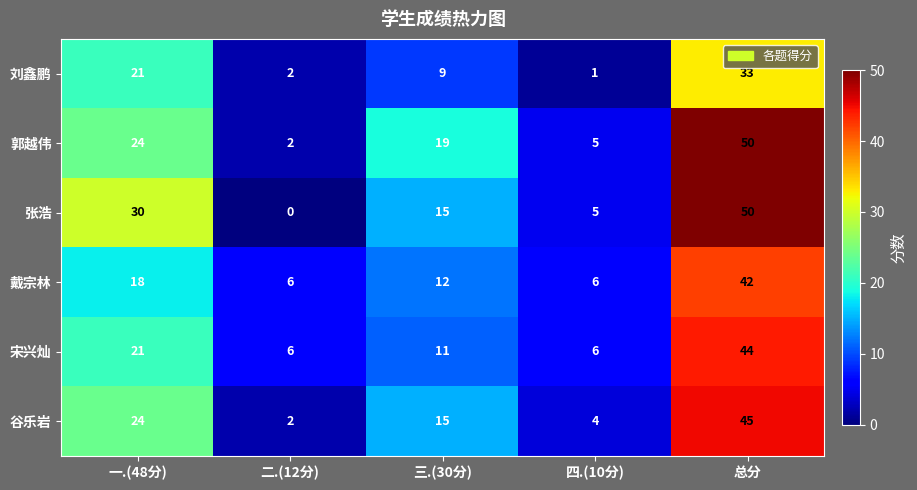

List the labels in order of 郭越伟 value, largest first.

总分, 一.(48分), 三.(30分), 四.(10分), 二.(12分)